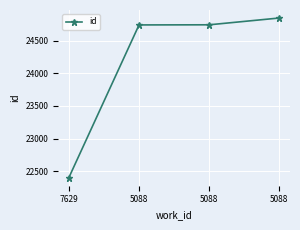

Does the chart display data point markers on the line(s)?

Yes